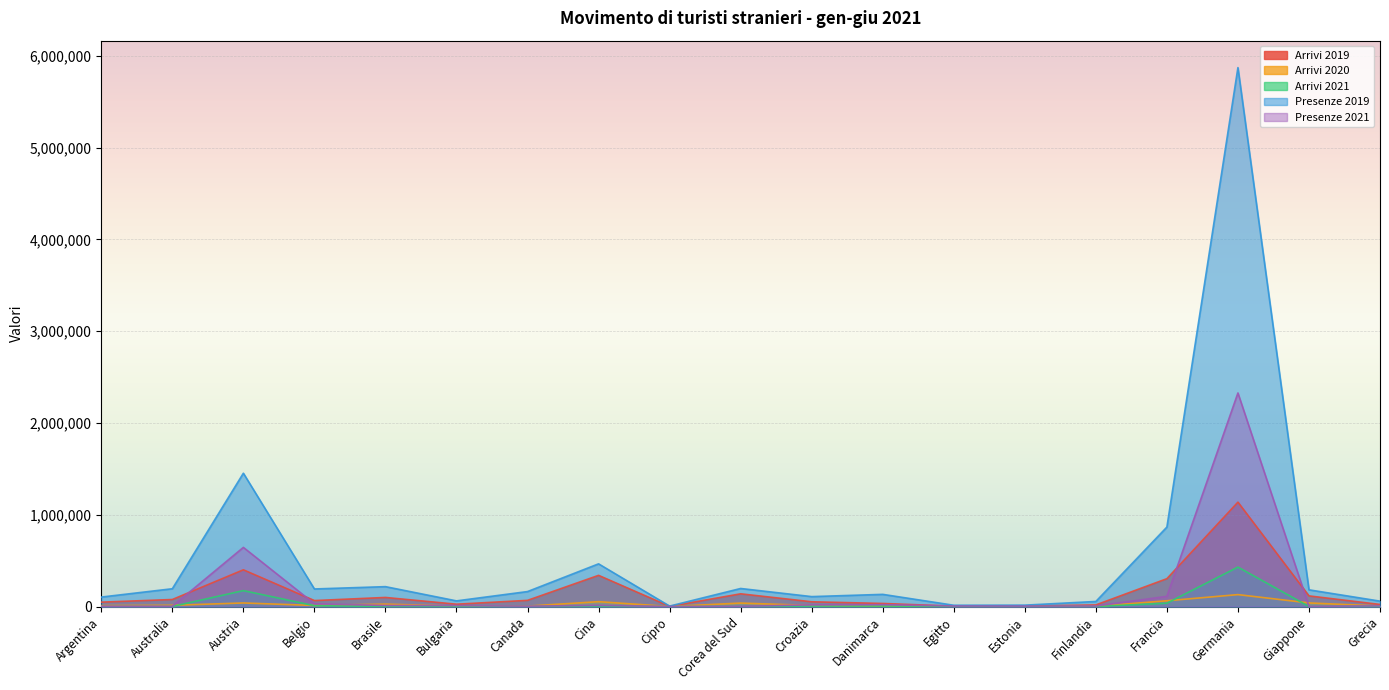

Which category has the lowest value in the Presenze 2021 series?

Cipro